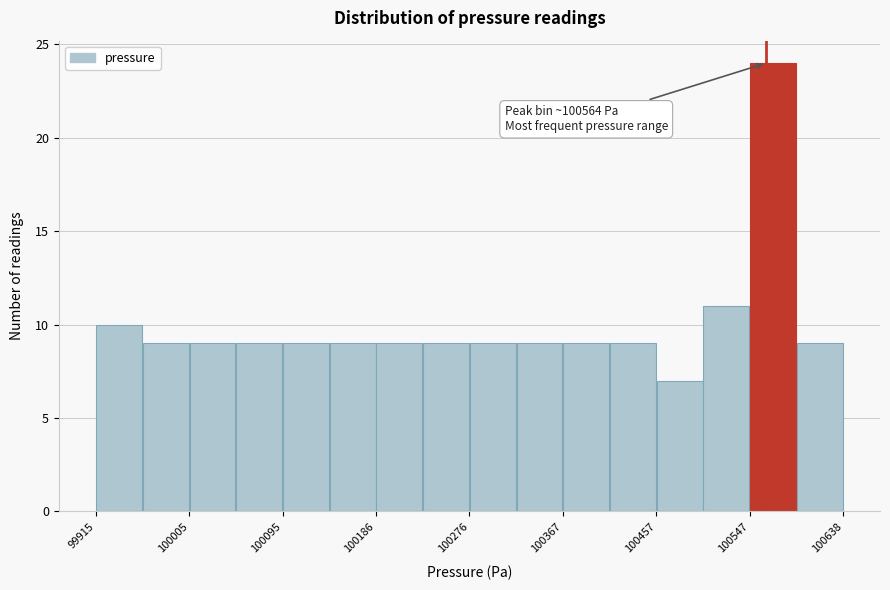

Which range on the x-axis has the tallest bar?

100550 to 100590